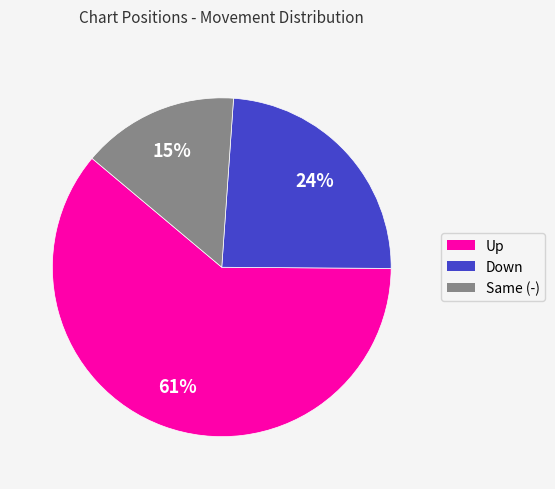

To the nearest percent, what is the average slice percentage?

33%